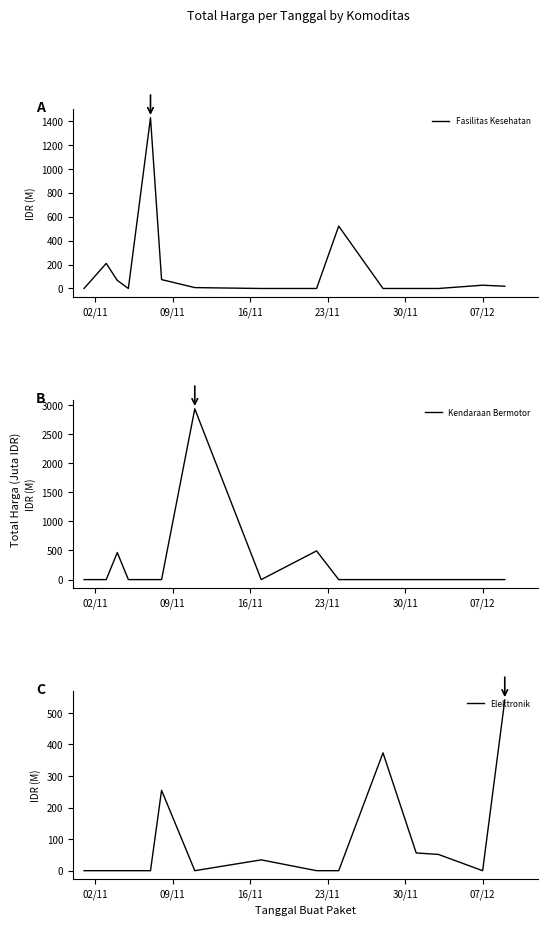

The value of Kendaraan Bermotor at 16/11 is 679.8. True or false?

False